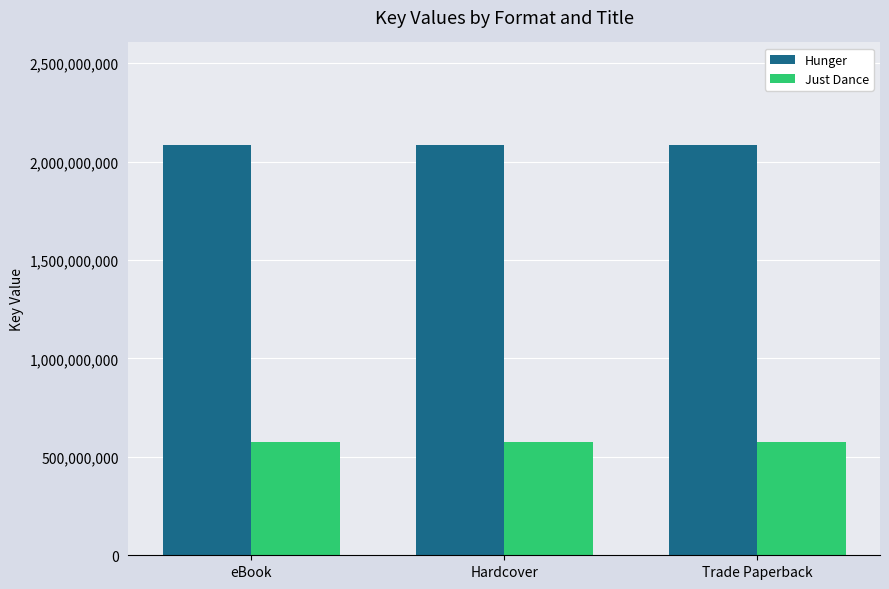

Rank the series by their average value, from highest to lowest.

Hunger, Just Dance